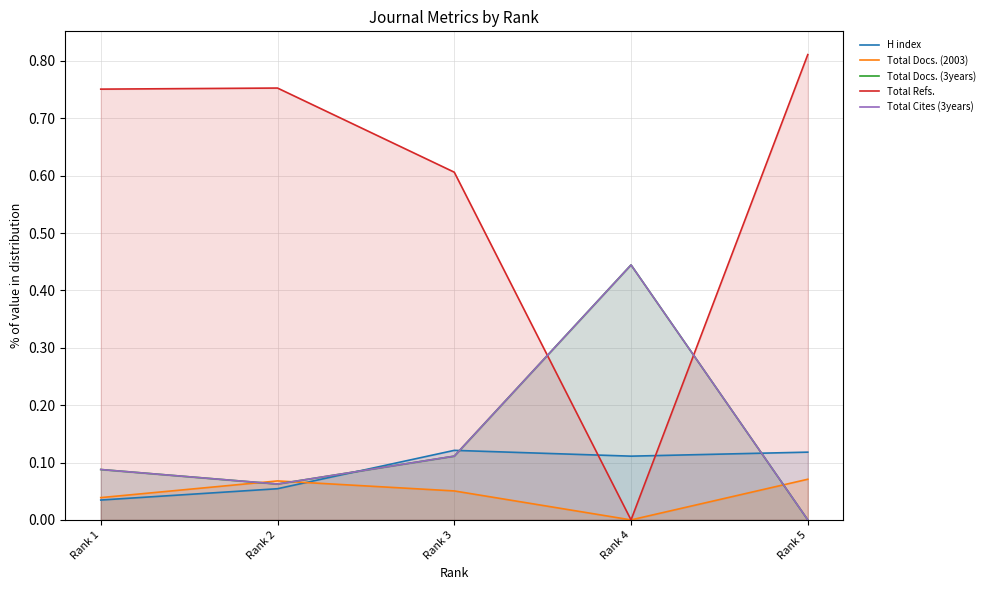

How many interior local peaks does the Total Cites (3years) series have?

1